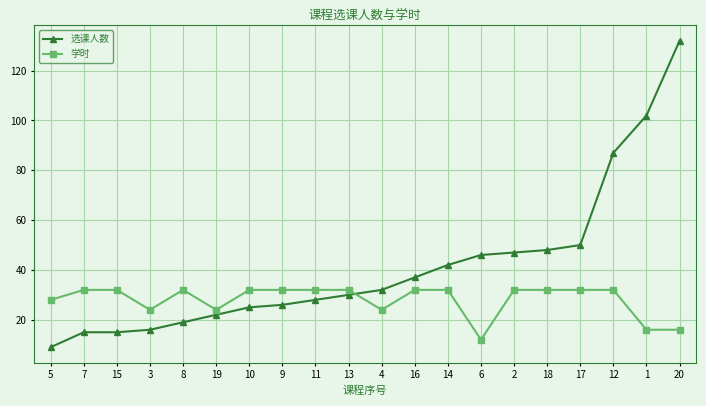

Between which two adjacent categories do 学时 and 选课人数 first intersect?

13 and 4